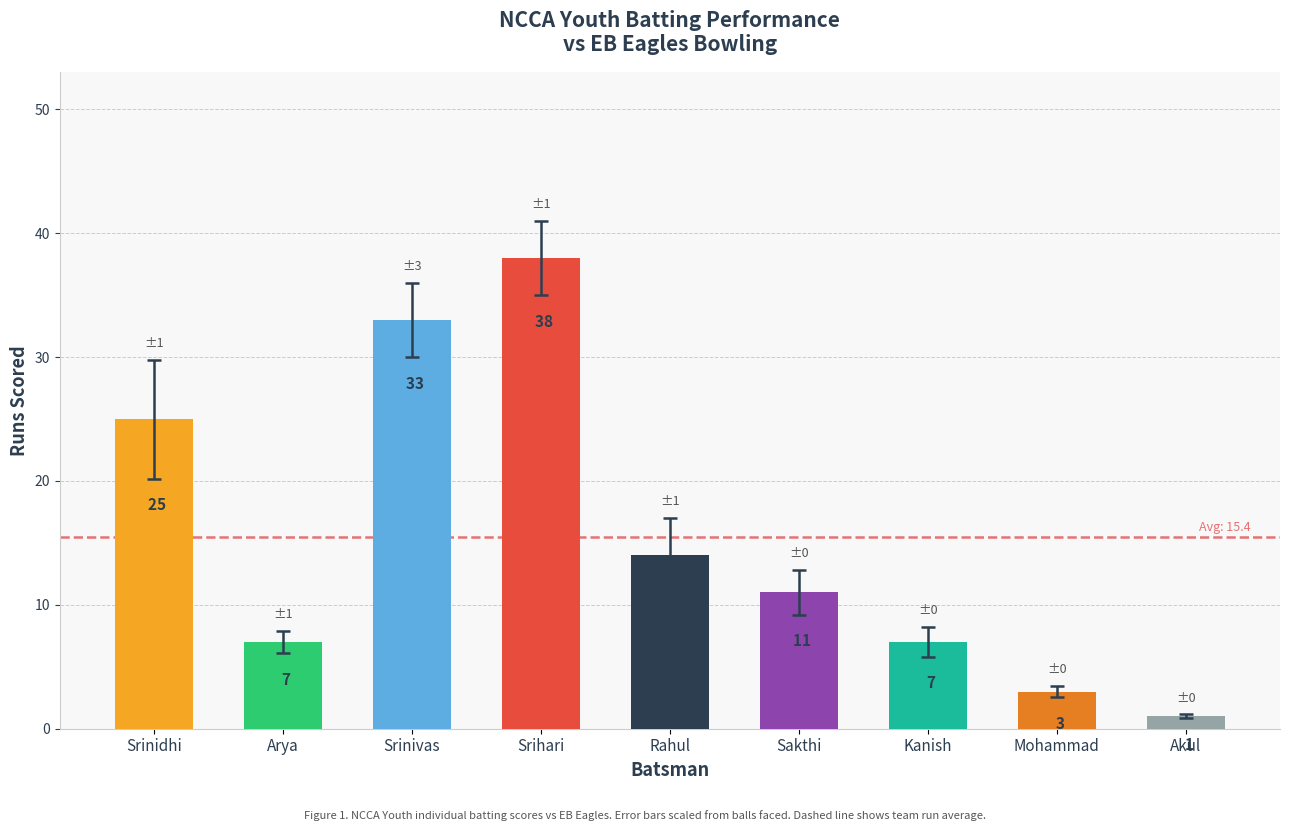

How many values are between 7 and 25?

5